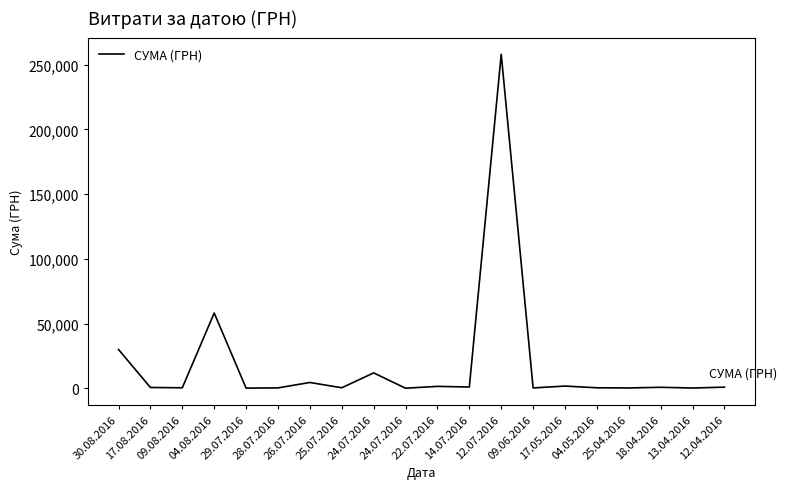

How many lines are shown in the chart?

1